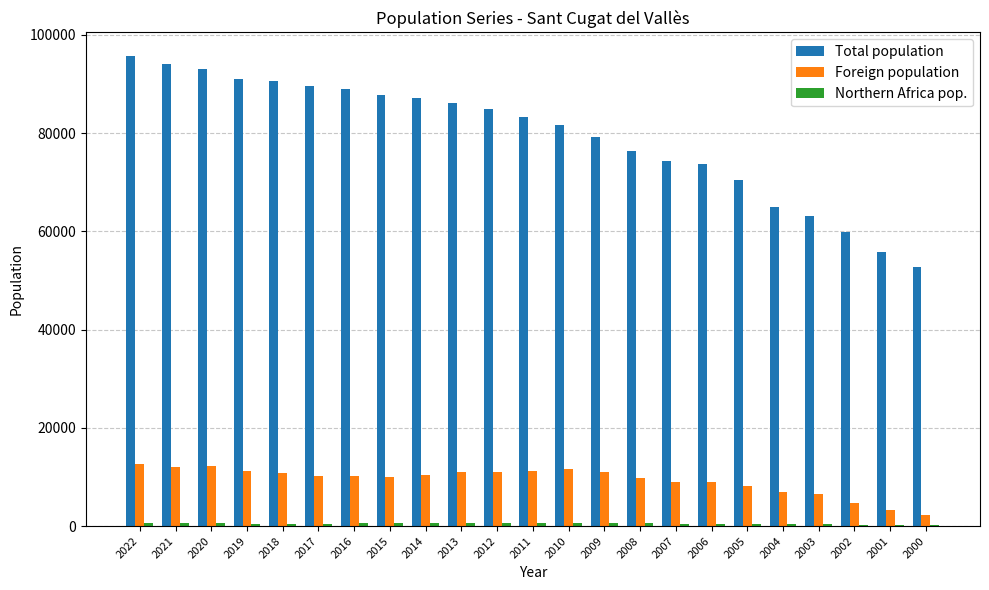

Is the value of Foreign population at 2001 greater than the value of Total population at 2004?

No